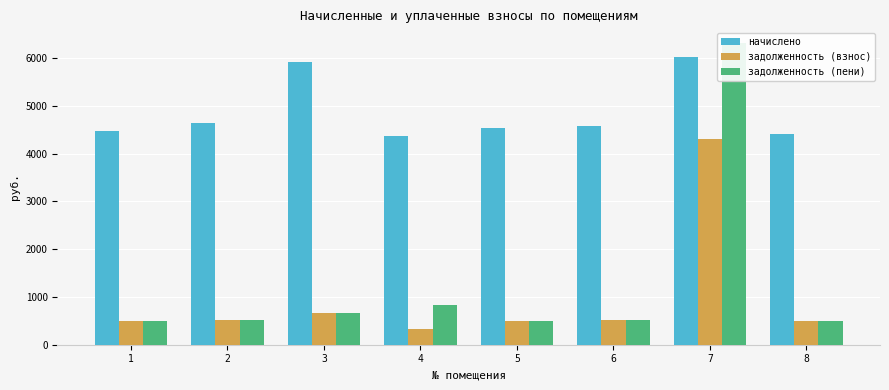

Which series has the widest spread of values?

задолженность (пени)